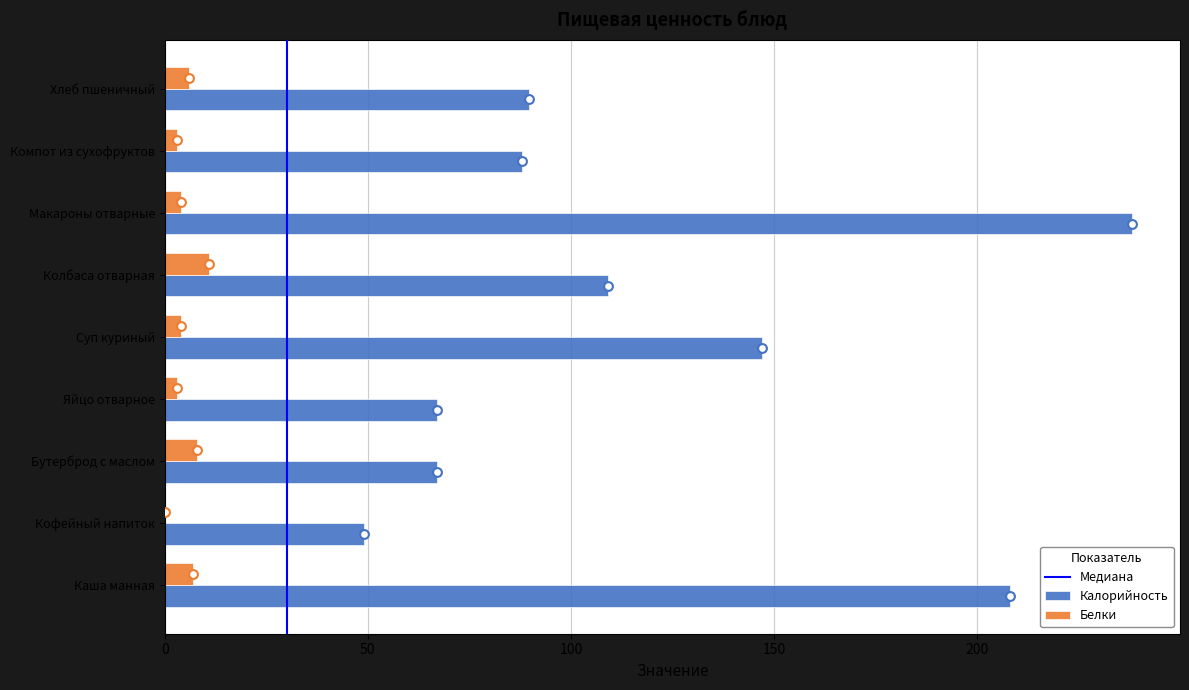

Is the value of Калорийность at Каша манная greater than the value of Белки at Колбаса отварная?

Yes